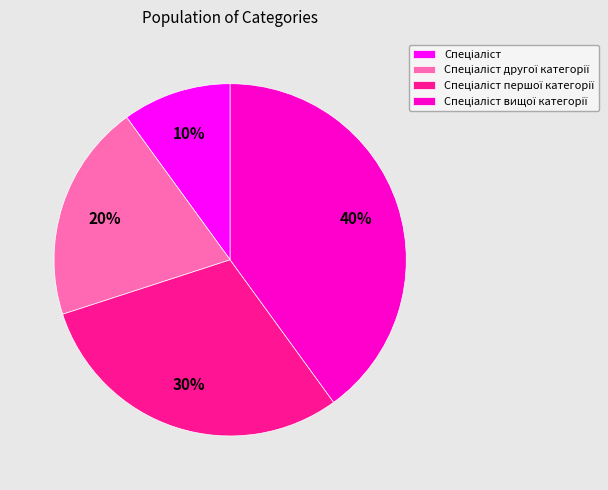

Is there any slice that represents more than half of the pie?

No